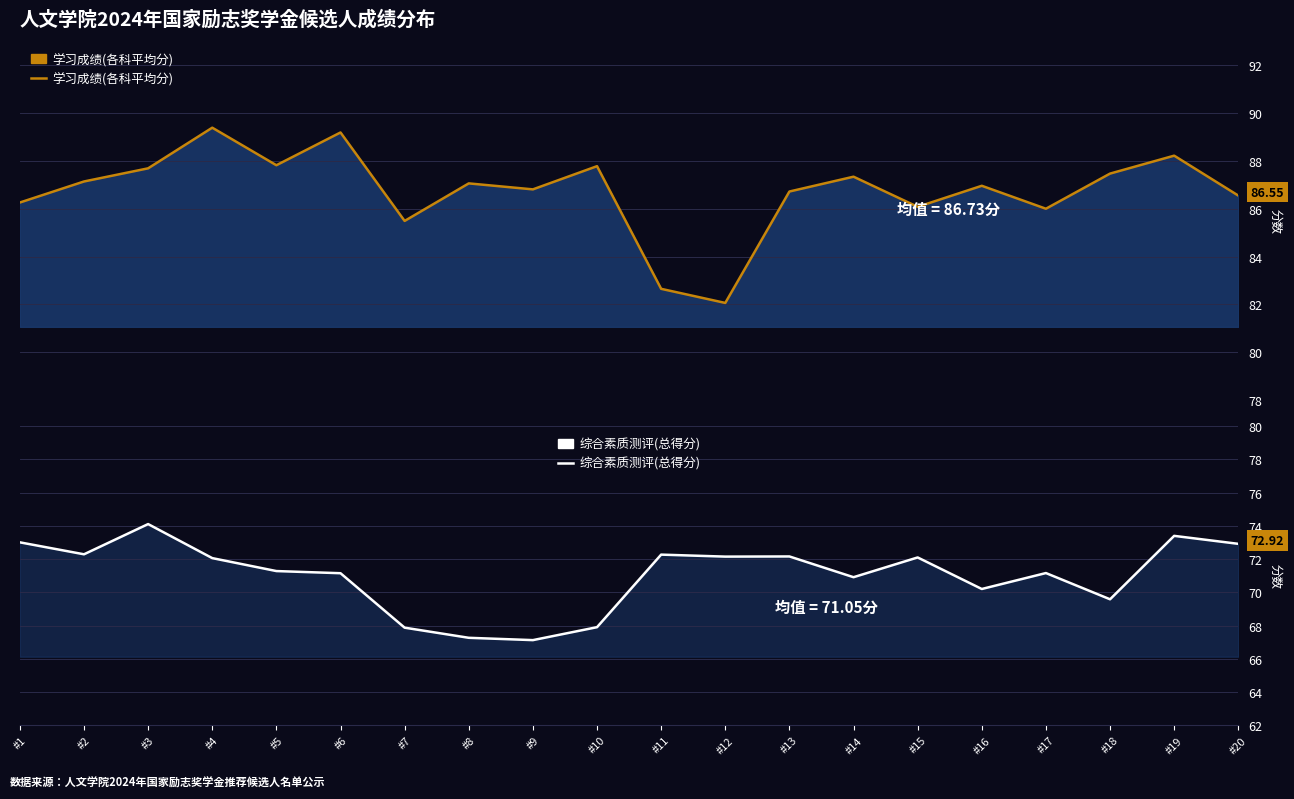

At how many categories does at least one series exceed 76?

20